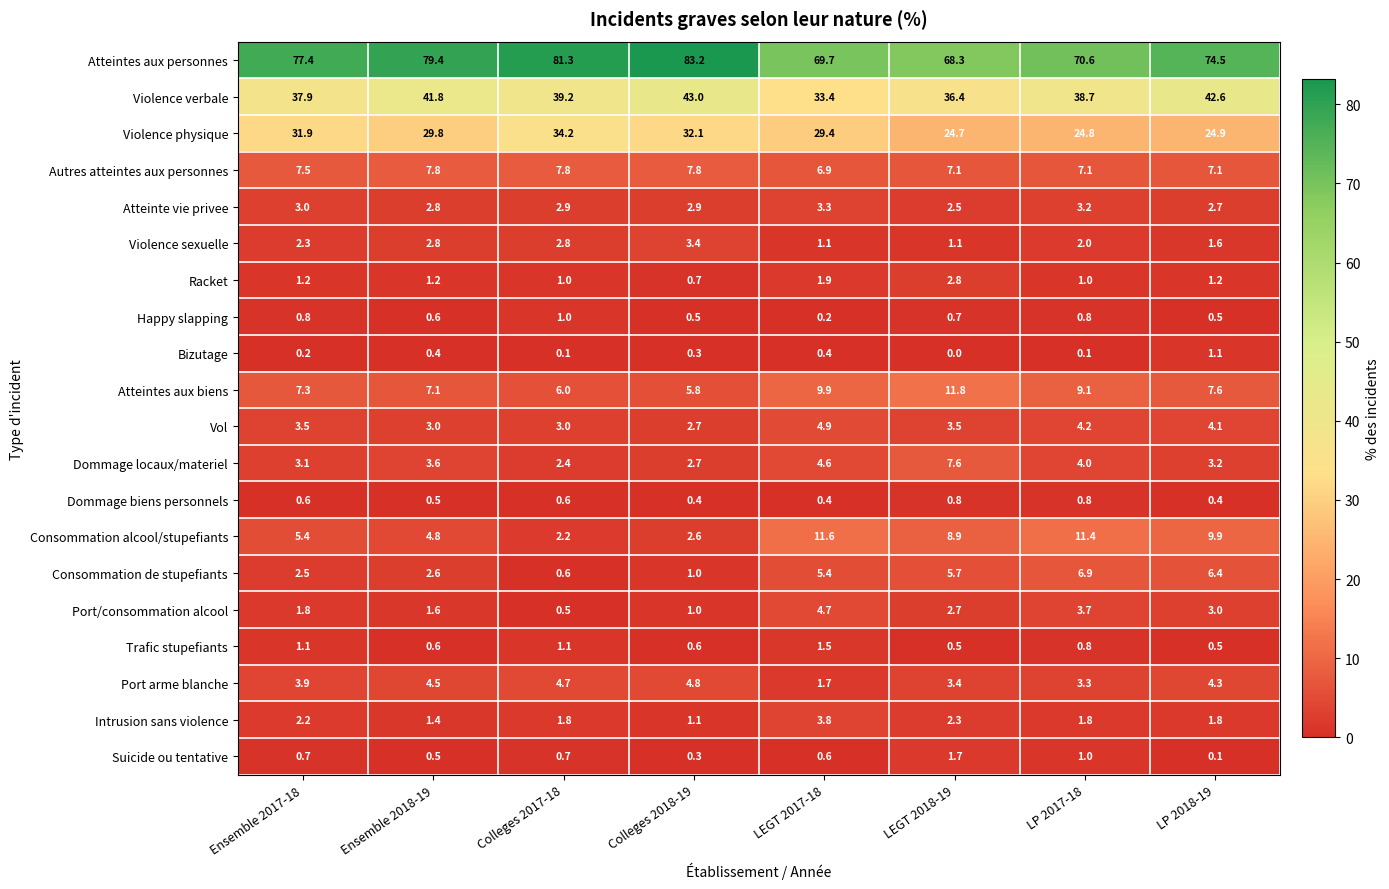

What is the difference between the Trafic stupefiants values at LP 2018-19 and LP 2017-18?

0.3